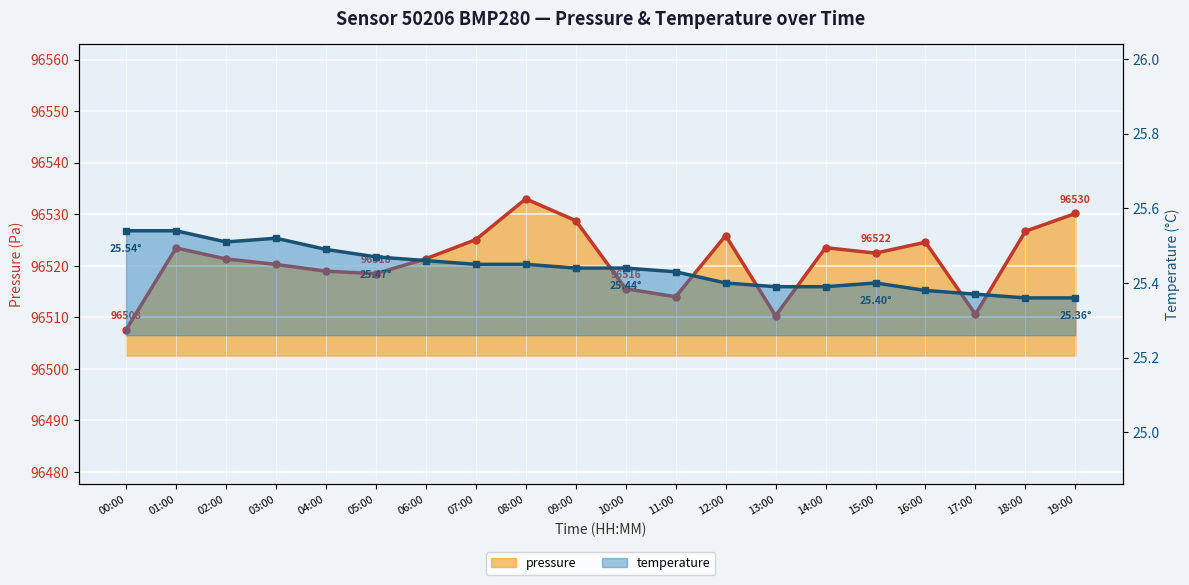

What is the total value across all series at 09:00?

96554.2